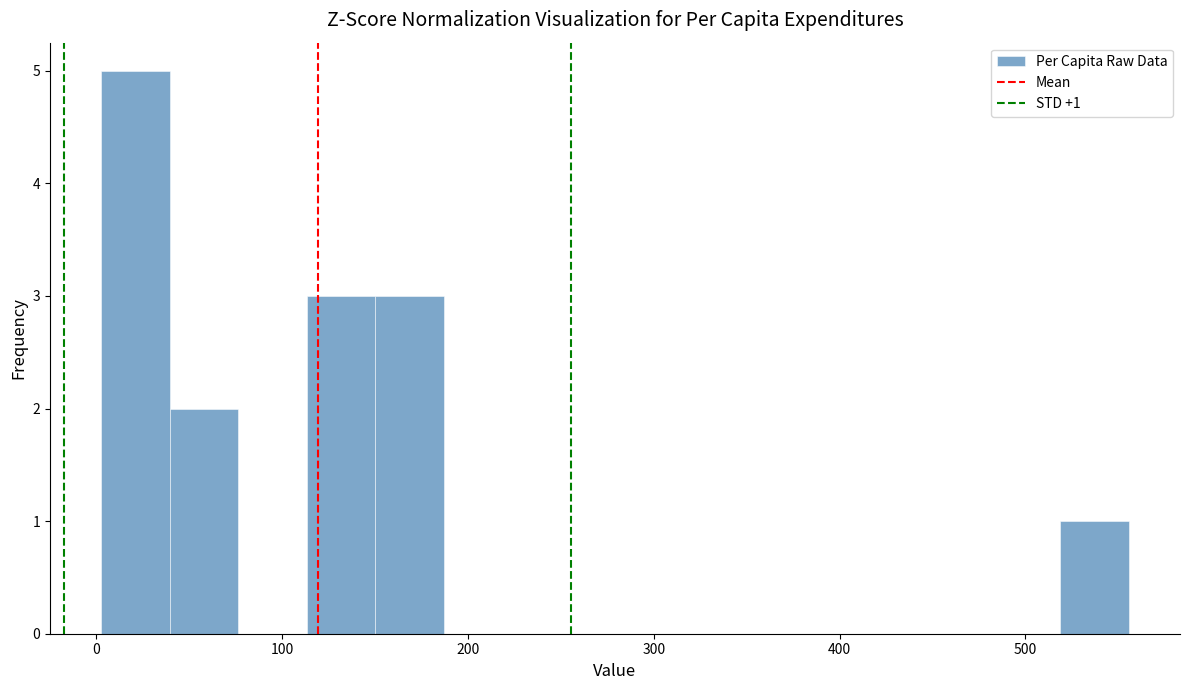

Around what value on the x-axis is the tallest bar? Give the approximate position of its centre, as read against the axis.

20